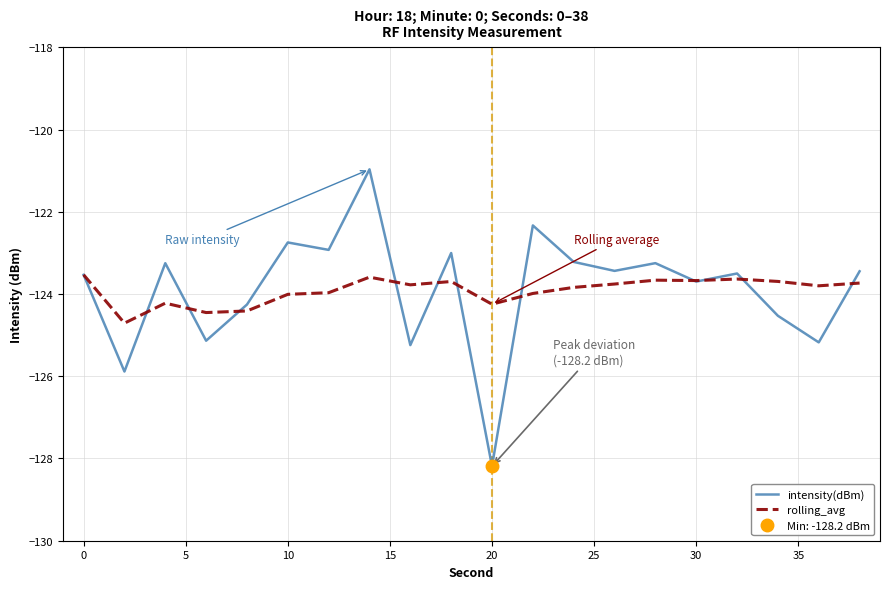

What is the sum of all rolling_avg values?

-2478.4